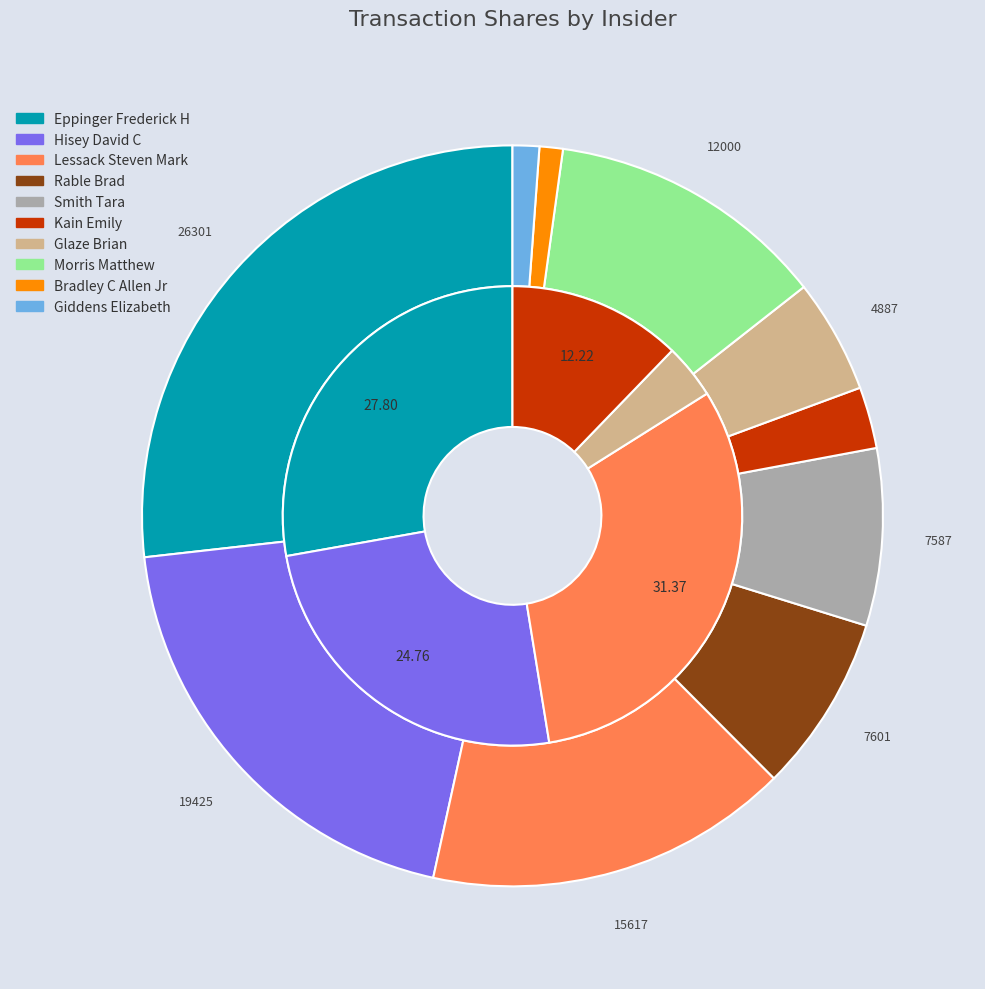

Is there a majority slice in this chart?

No